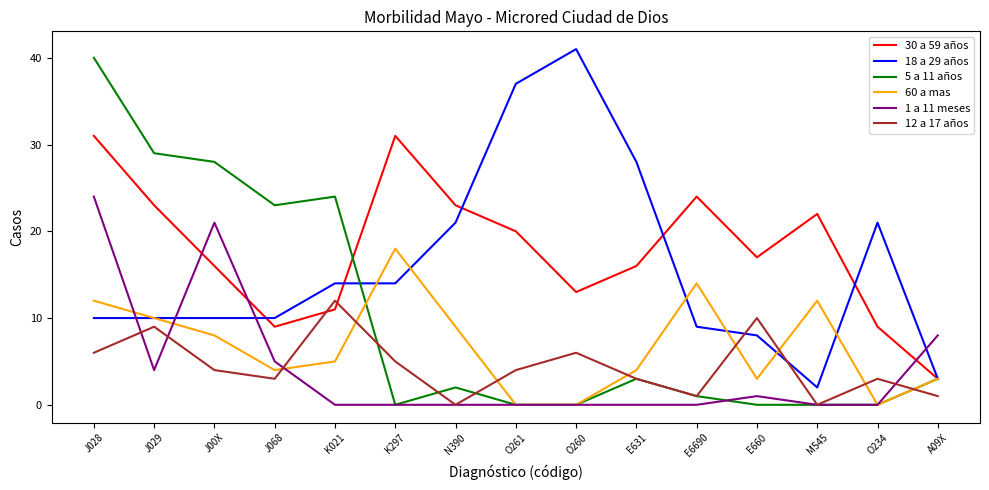

Reading left to right, what are all the values shown in this chart?

30 a 59 años: J028=31	J029=23	J00X=16	J068=9	K021=11	K297=31	N390=23	O261=20	O260=13	E631=16	E6690=24	E660=17	M545=22	O234=9	A09X=3
18 a 29 años: J028=10	J029=10	J00X=10	J068=10	K021=14	K297=14	N390=21	O261=37	O260=41	E631=28	E6690=9	E660=8	M545=2	O234=21	A09X=3
5 a 11 años: J028=40	J029=29	J00X=28	J068=23	K021=24	K297=0	N390=2	O261=0	O260=0	E631=3	E6690=1	E660=0	M545=0	O234=0	A09X=3
60 a mas: J028=12	J029=10	J00X=8	J068=4	K021=5	K297=18	N390=9	O261=0	O260=0	E631=4	E6690=14	E660=3	M545=12	O234=0	A09X=3
1 a 11 meses: J028=24	J029=4	J00X=21	J068=5	K021=0	K297=0	N390=0	O261=0	O260=0	E631=0	E6690=0	E660=1	M545=0	O234=0	A09X=8
12 a 17 años: J028=6	J029=9	J00X=4	J068=3	K021=12	K297=5	N390=0	O261=4	O260=6	E631=3	E6690=1	E660=10	M545=0	O234=3	A09X=1